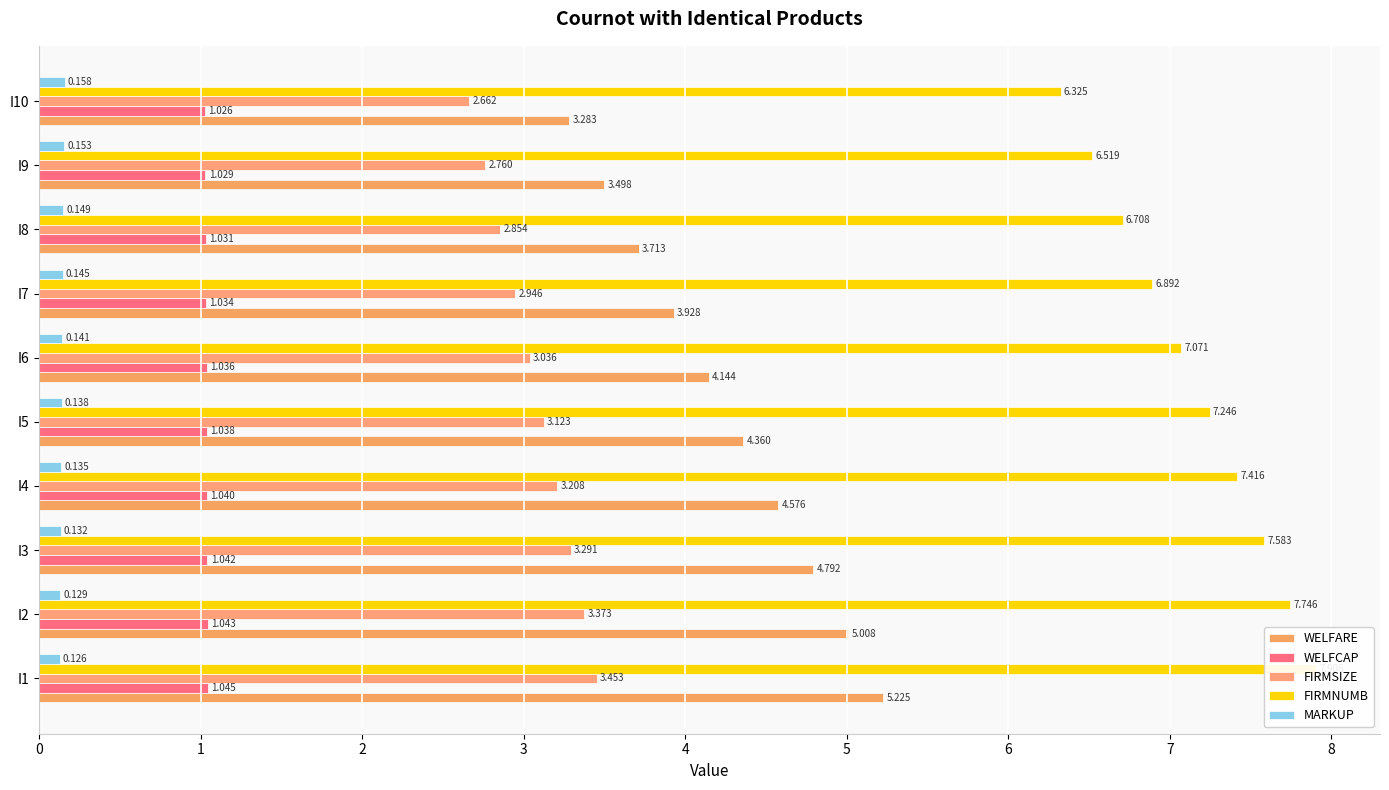

Reading left to right, list all the values displayed in this chart.

WELFARE: 5.2	5.0	4.8	4.6	4.4	4.1	3.9	3.7	3.5	3.3
WELFCAP: 1.0	1.0	1.0	1.0	1.0	1.0	1.0	1.0	1.0	1.0
FIRMSIZE: 3.5	3.4	3.3	3.2	3.1	3.0	2.9	2.9	2.8	2.7
FIRMNUMB: 7.9	7.7	7.6	7.4	7.2	7.1	6.9	6.7	6.5	6.3
MARKUP: 0.1	0.1	0.1	0.1	0.1	0.1	0.1	0.1	0.2	0.2